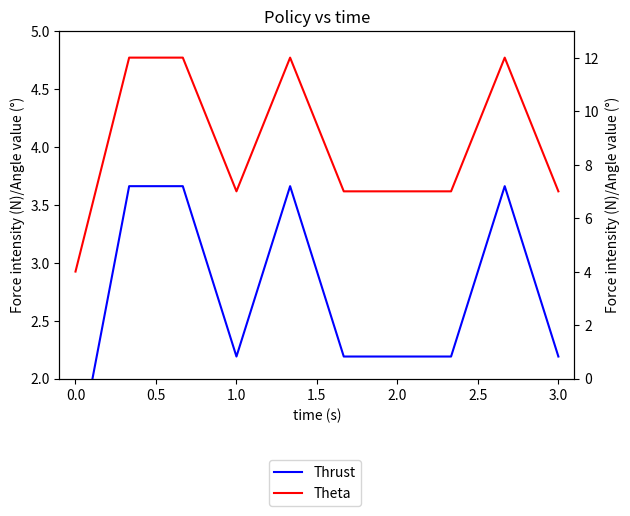

Is this an area chart (filled region under the line)?

No